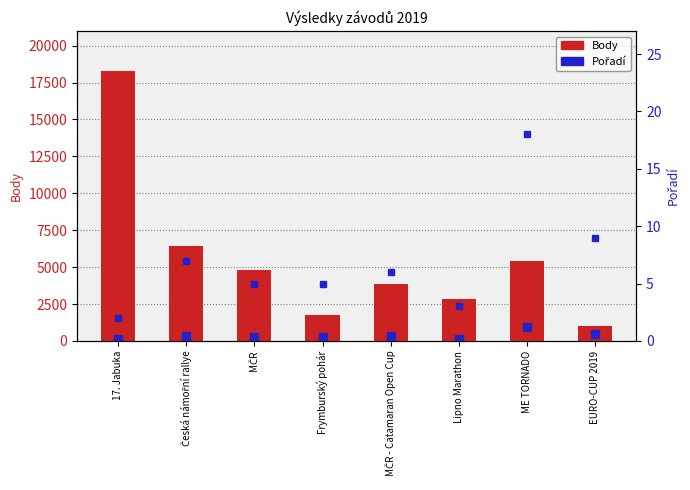

Is it true that Body (count) equals 1264 at MČR?

False